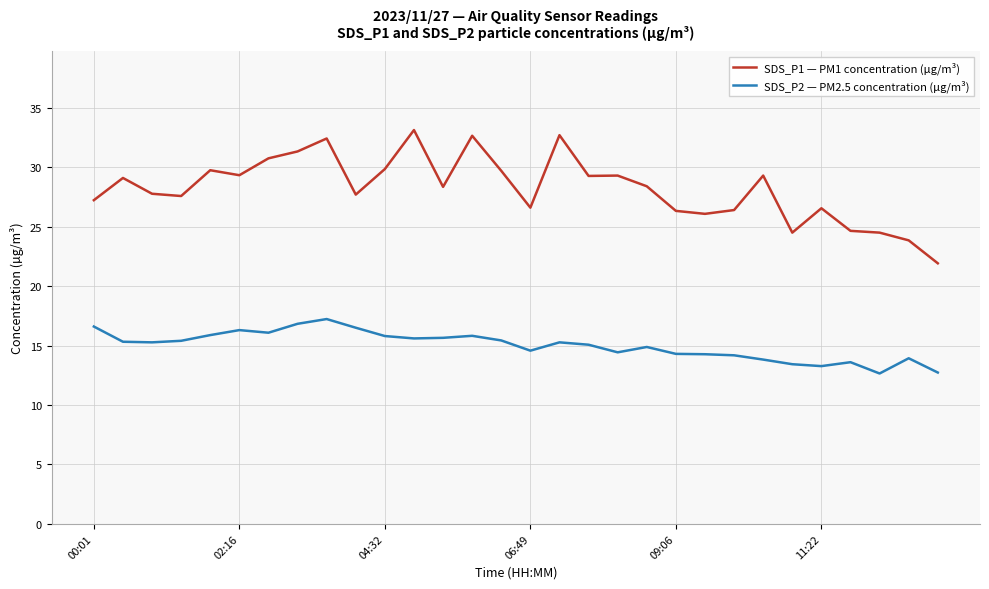

Which series has the largest total across all categories?

SDS_P1 — PM1 concentration (µg/m³)